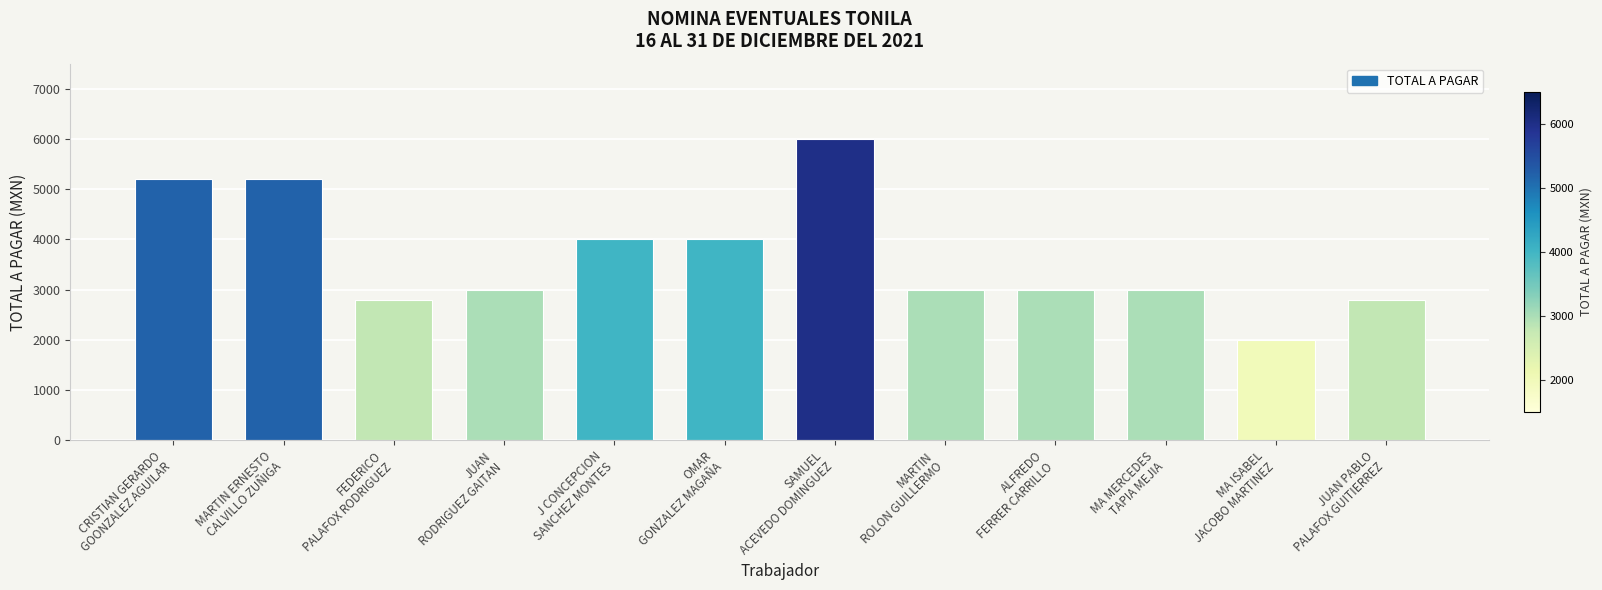

The value at JUAN PABLO
PALAFOX GUITIERREZ is 4689. True or false?

False